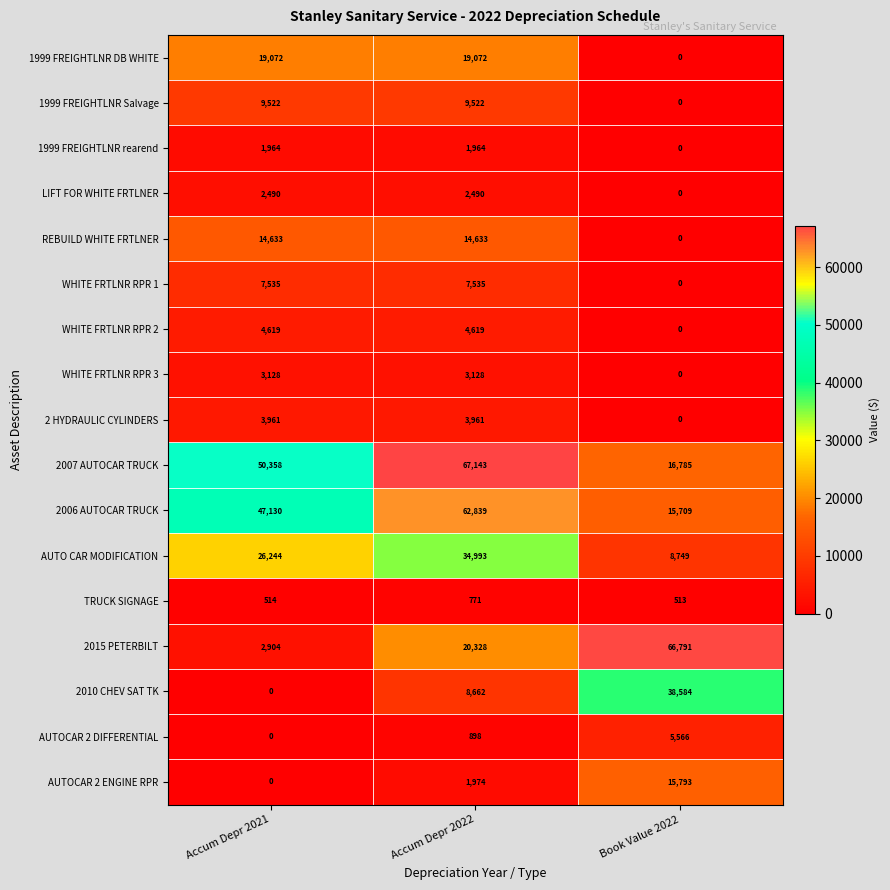

What value does the TRUCK SIGNAGE series have at Accum Depr 2021, to the nearest 10?

510